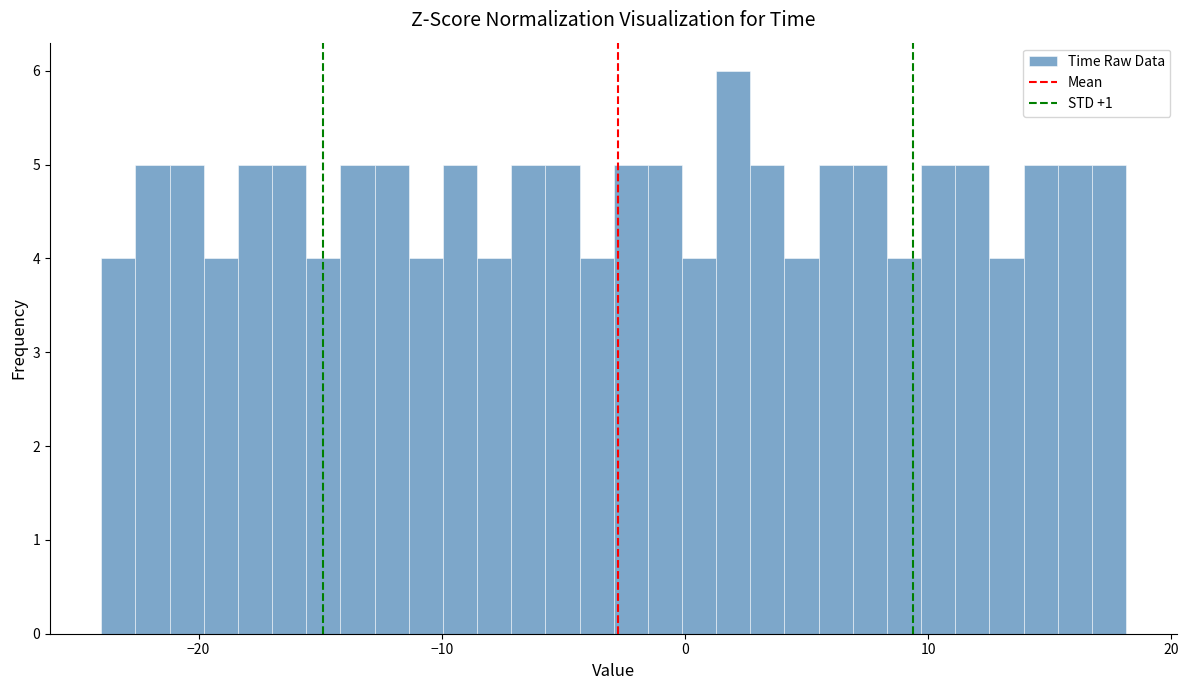

Around what value on the x-axis is the tallest bar? Give the approximate position of its centre, as read against the axis.

2